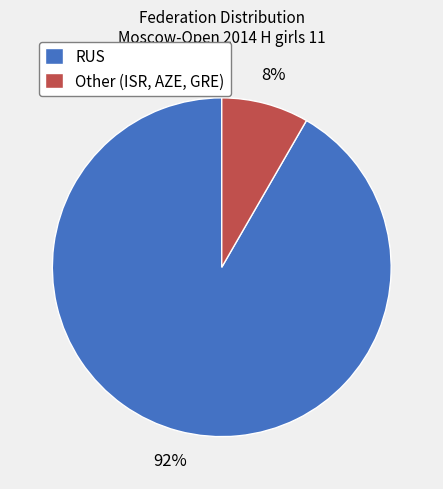

Does RUS account for over 50% of the chart?

Yes